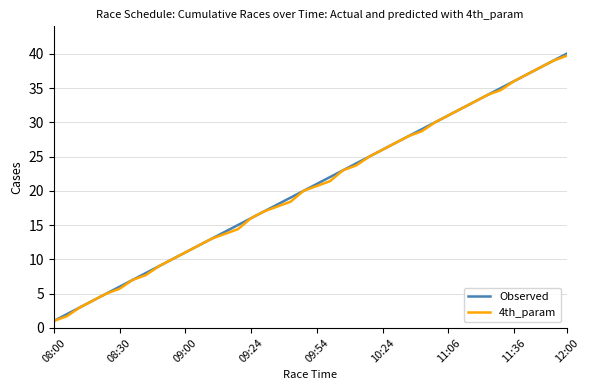

What is the maximum value for 4th_param?

39.7